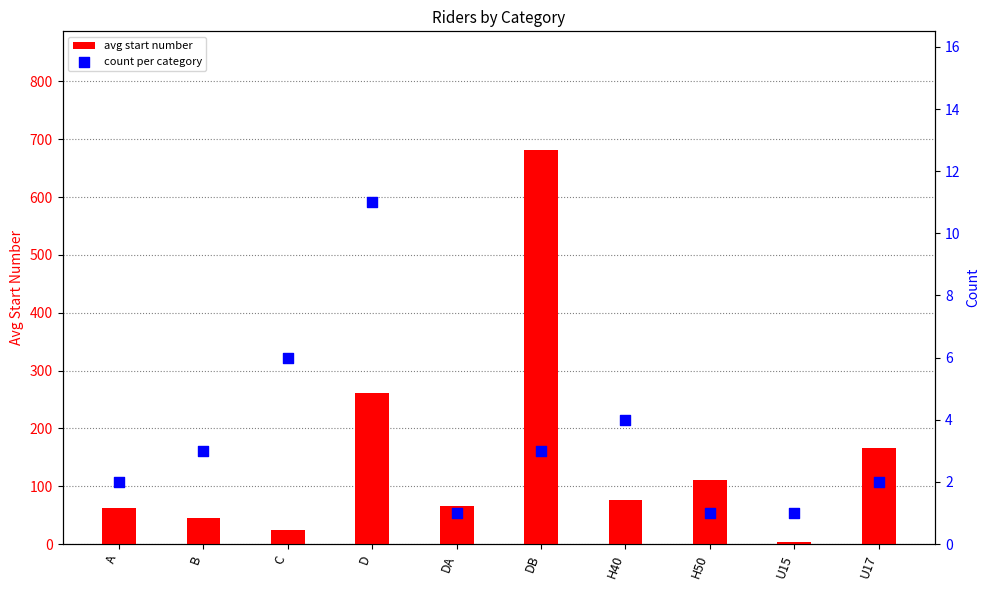

Is the value of avg start number at B greater than the value of count per category at D?

Yes